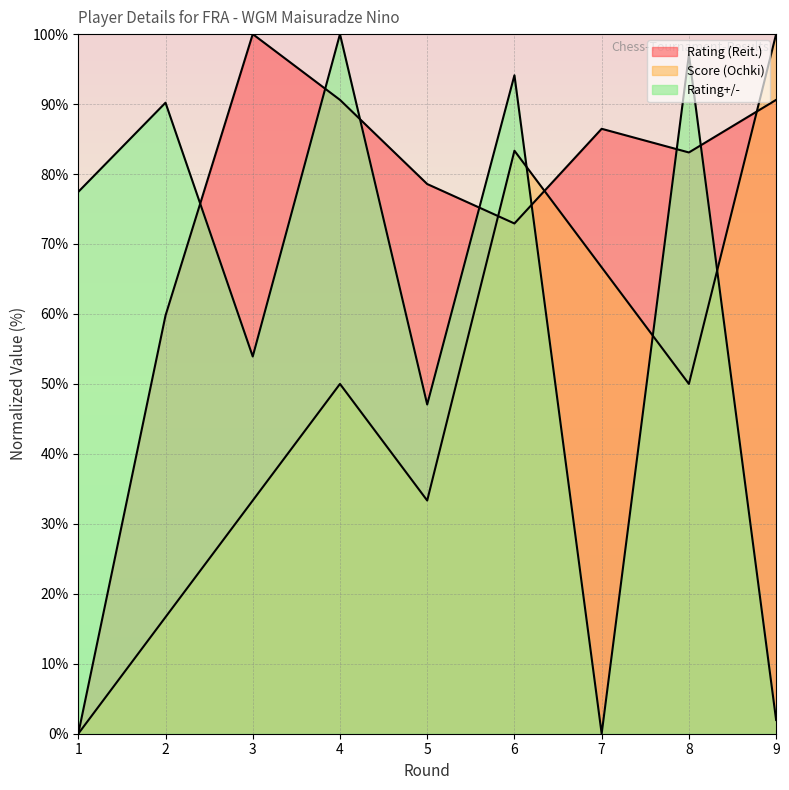

Between 6 and 9, which series saw the biggest shift?

Rating+/-